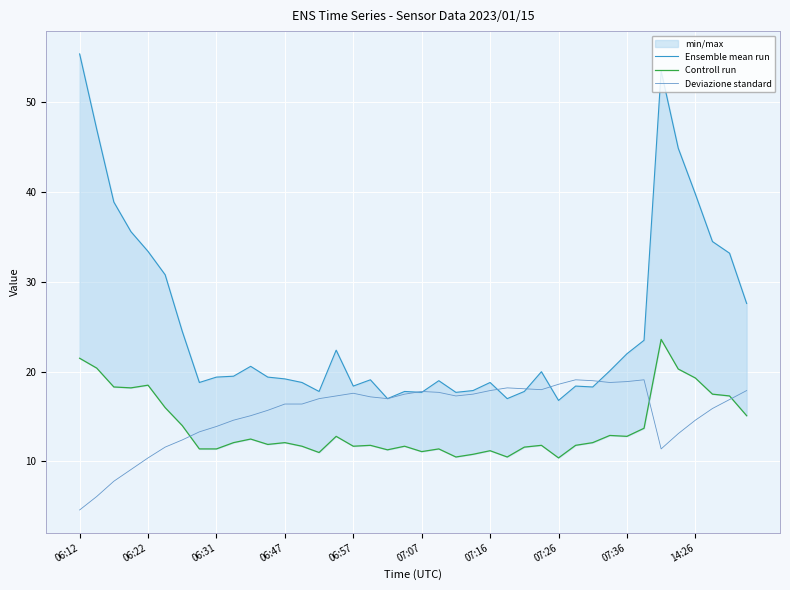

What is the greatest value displayed?

55.4